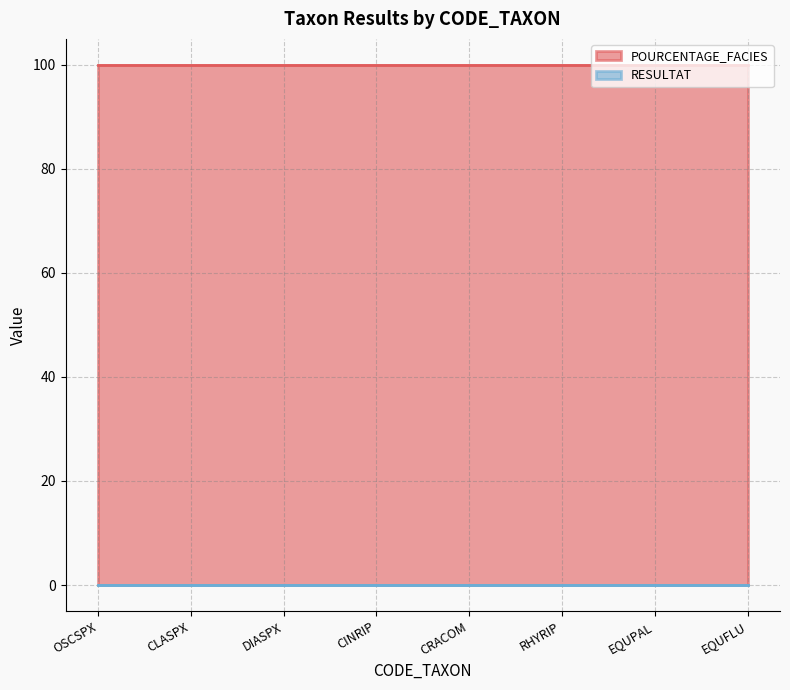

What is the total value across all series at DIASPX?

100.0